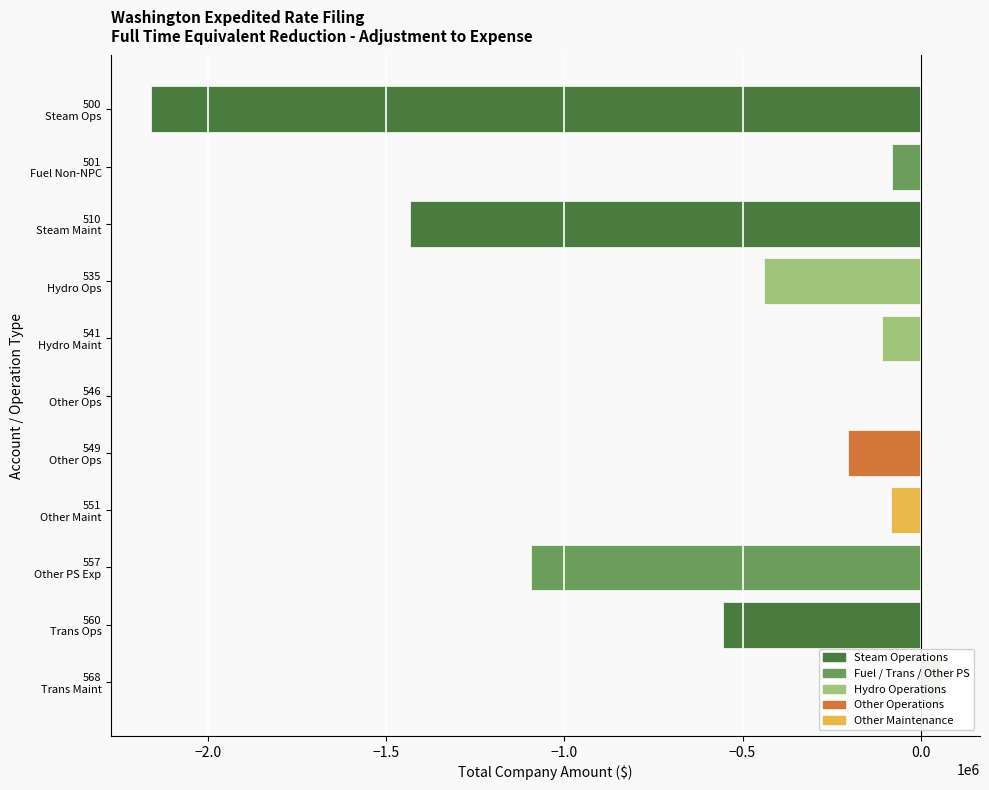

What is the difference between the values at 510 Steam Maint and 546 Other Ops?

1432626.9